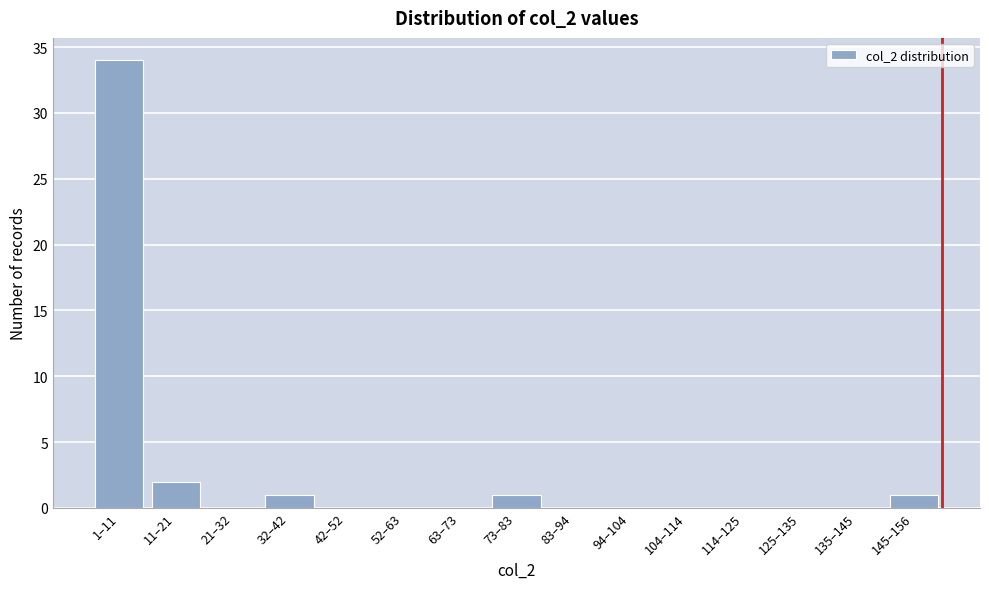

Reading left to right, extract all data points from this chart.

1–11=34	11–21=2	21–32=0	32–42=1	42–52=0	52–63=0	63–73=0	73–83=1	83–94=0	94–104=0	104–114=0	114–125=0	125–135=0	135–145=0	145–156=1